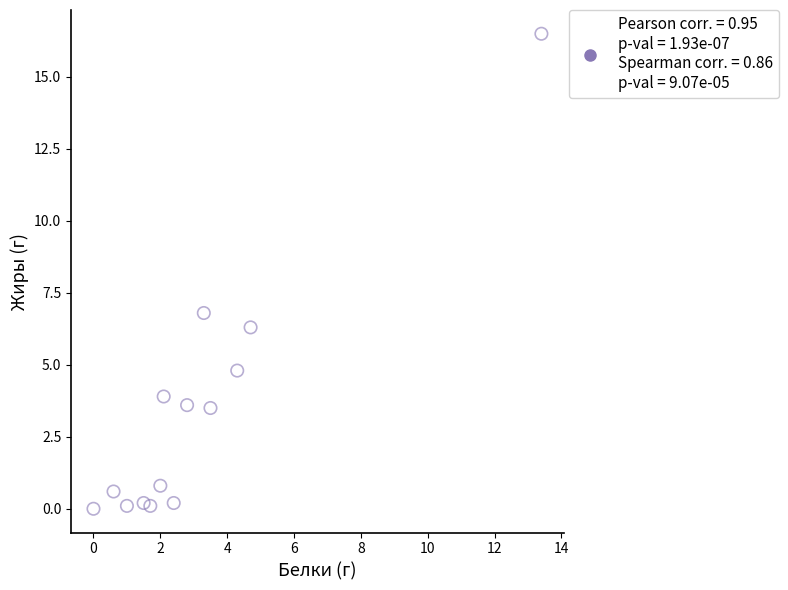

What Y value in the scatter plot is closest to 8?

6.8